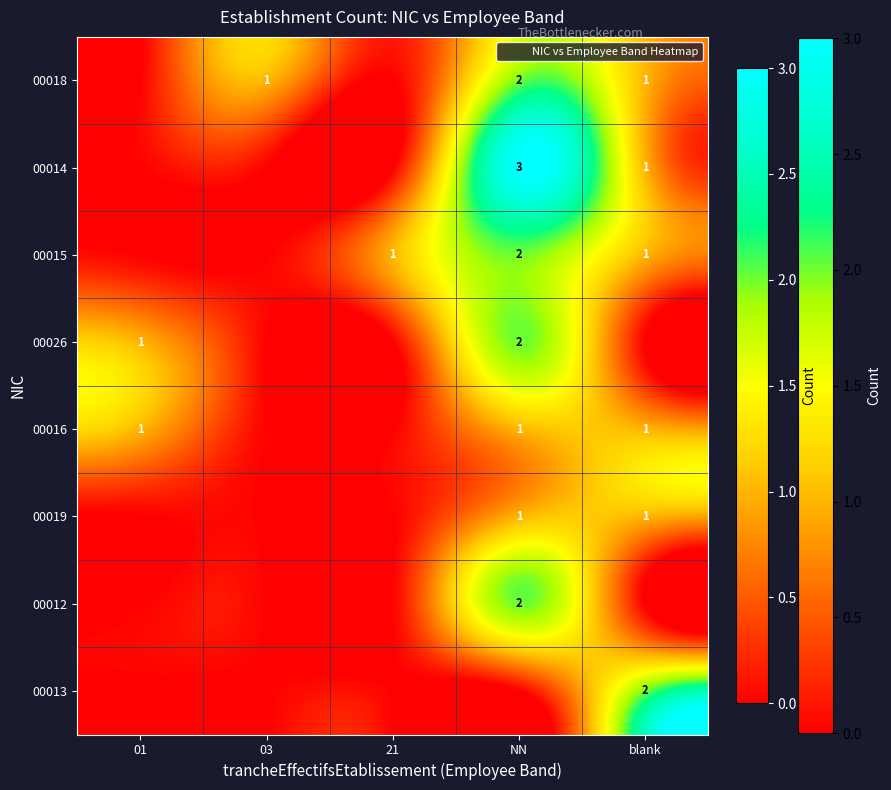

At which category does the chart reach its minimum across all series?

01